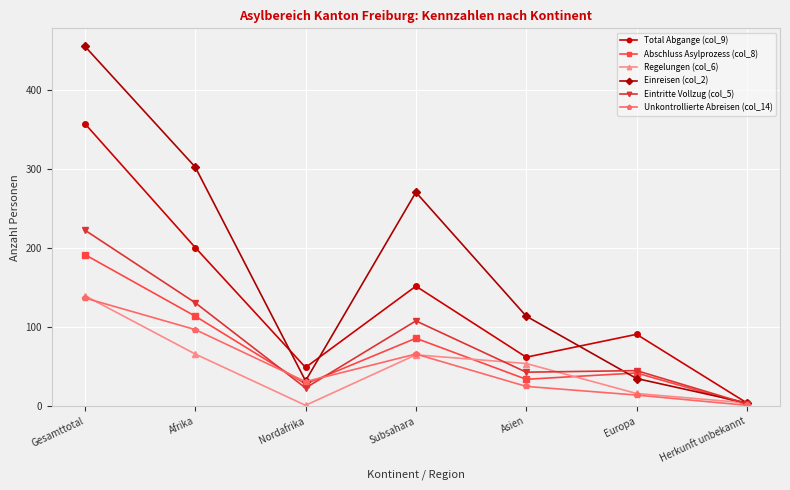

What is the label of the 4th point from the right?

Subsahara